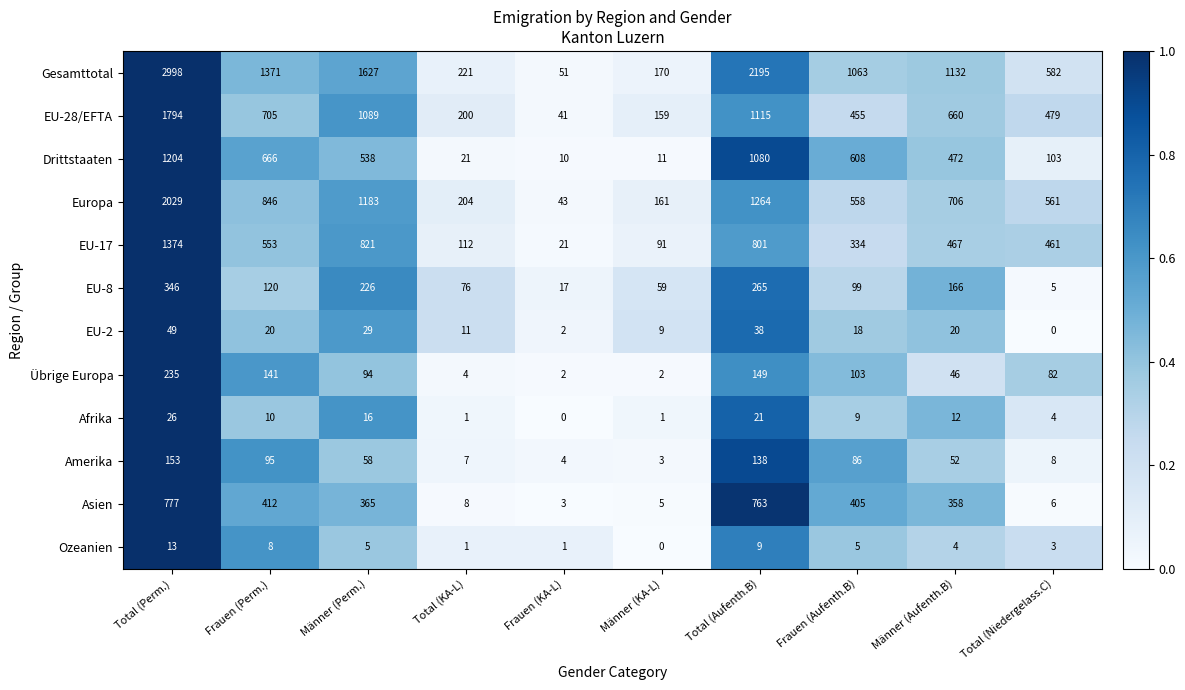

At how many categories does at least one series exceed 0?

10